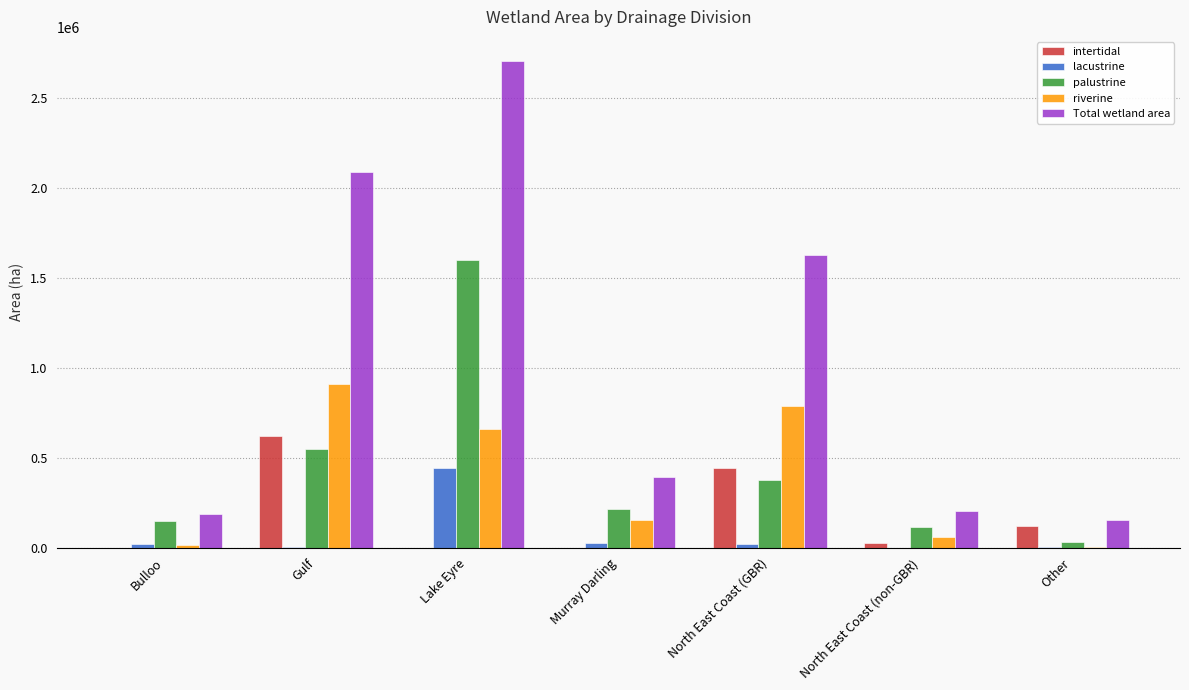

True or false: palustrine has a value of 2298151 at Lake Eyre.

False